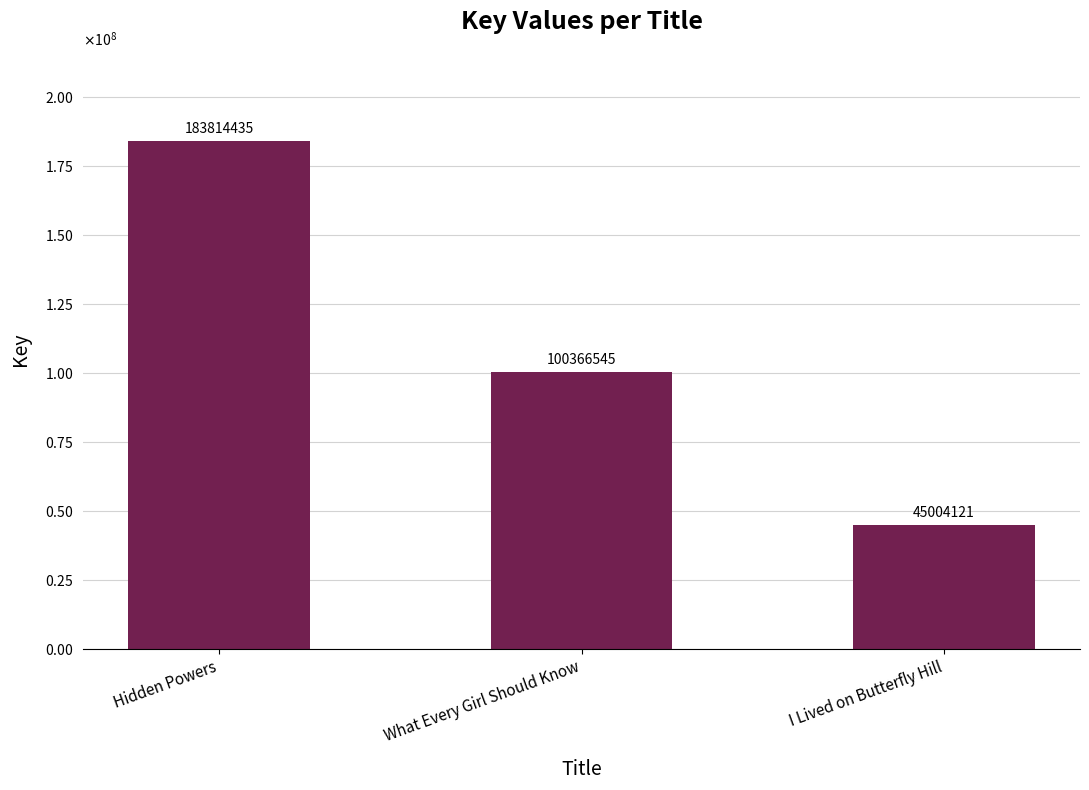

What is the average value?

109728367